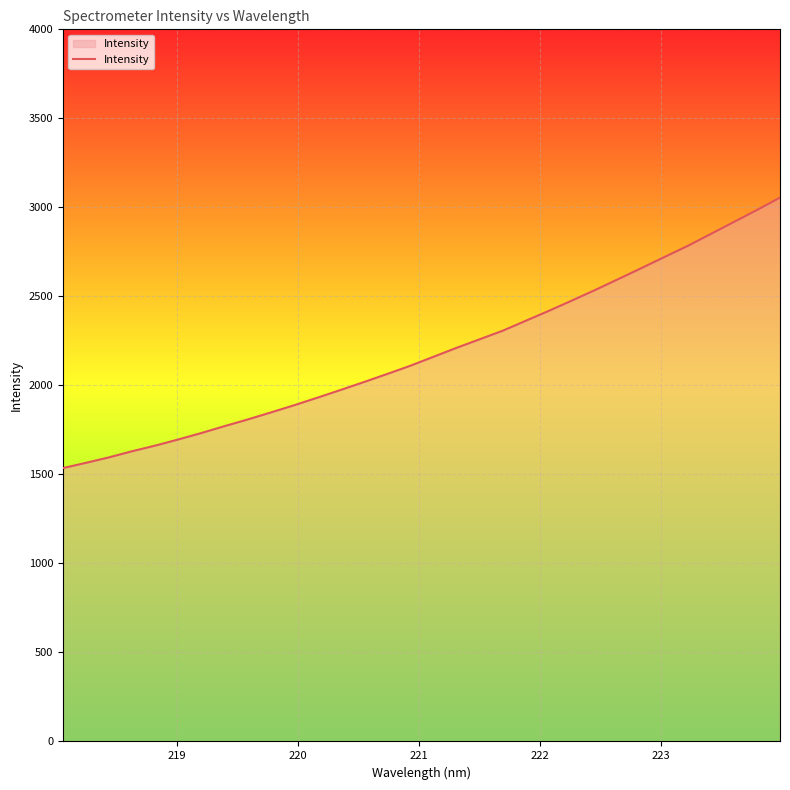

What is the greatest value displayed?

3054.8